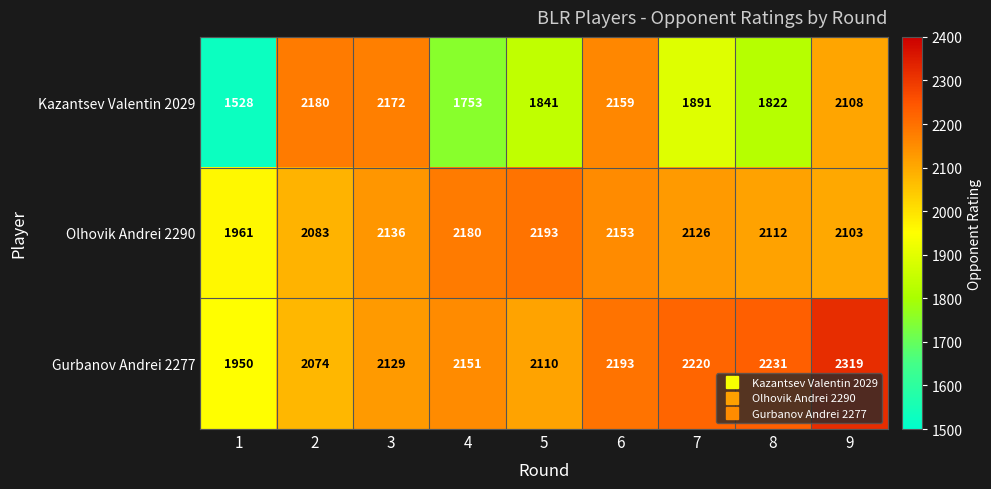

What is the smallest value displayed?

1528